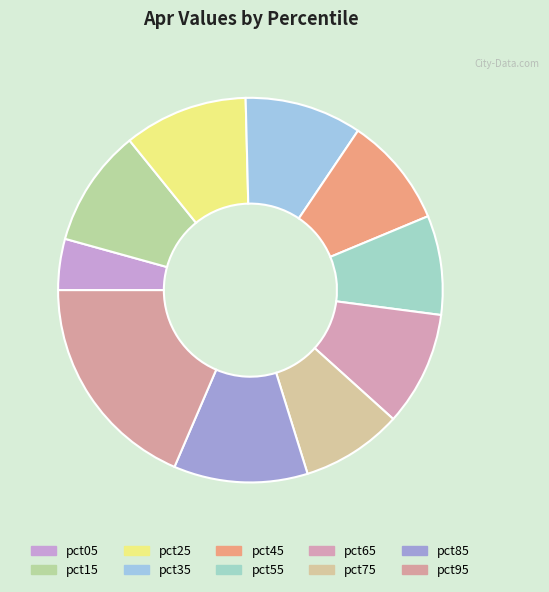

Do pct85 and pct55 together represent more than half of the pie?

No